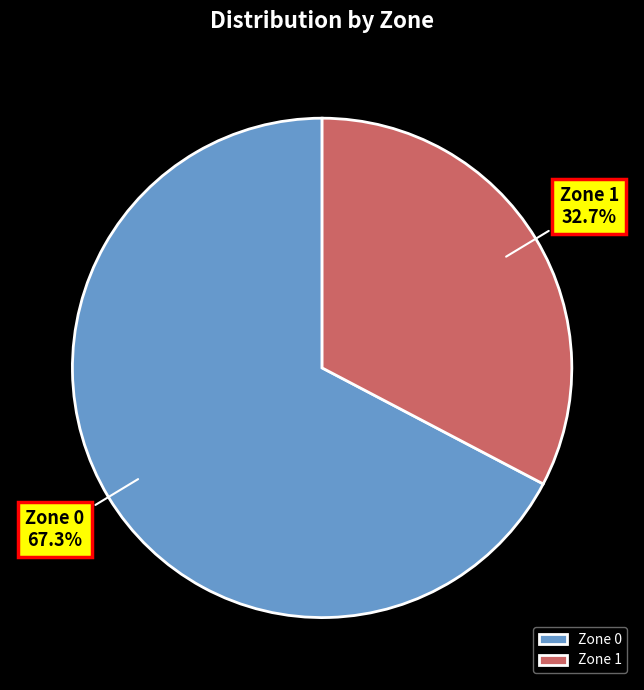

What is the smallest slice in the pie chart?

Zone 1